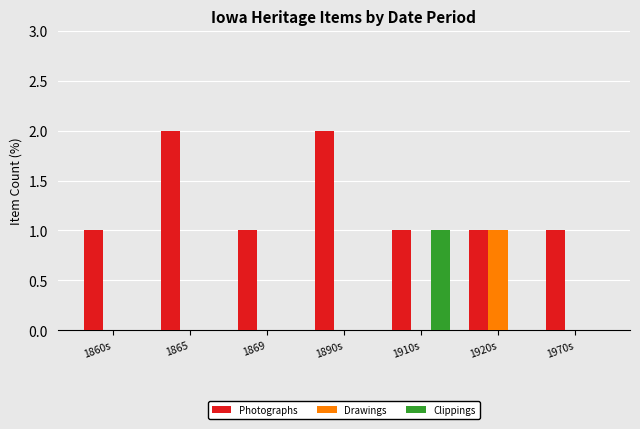

What is the sum of the Photographs values at 1860s and 1920s?

2